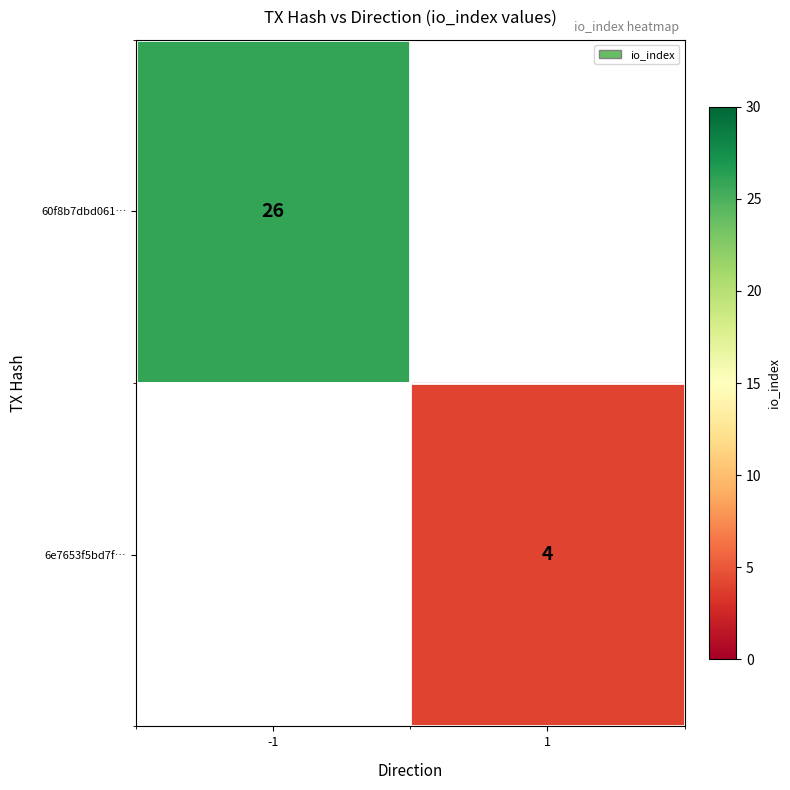

True or false: 60f8b7dbd061… has a value of 37.9 at -1.

False